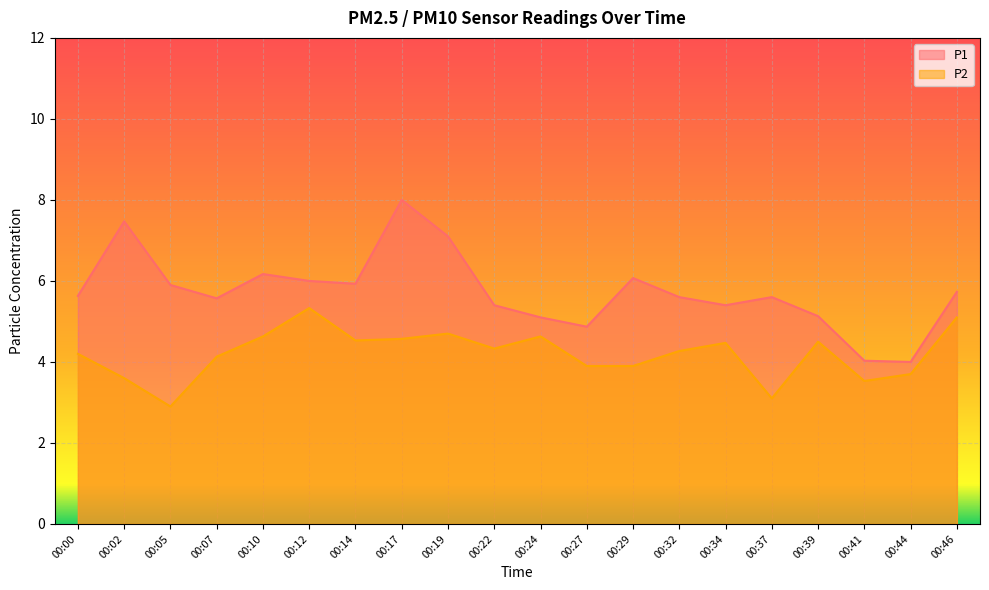

At how many categories does at least one series exceed 4?

19